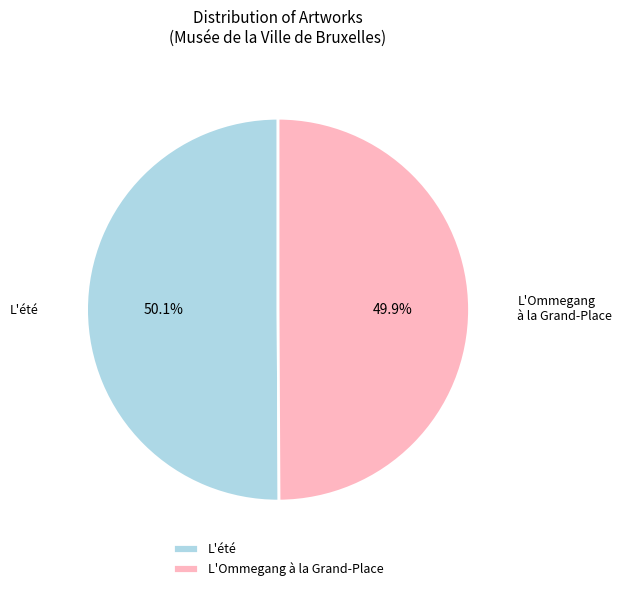

Approximately how many times larger is the value at L'Ommegang à la Grand-Place compared to L'été?

1.0